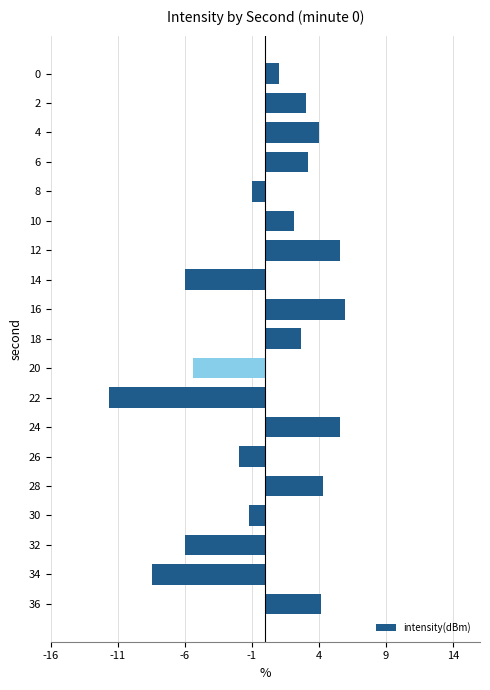

Which has a higher value, 36 or 8?

36